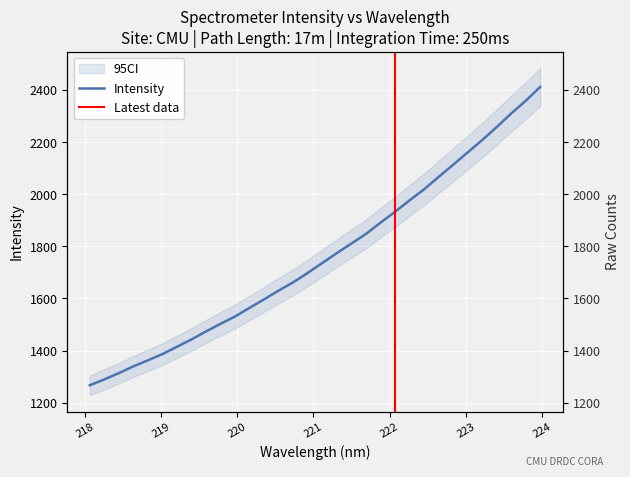

List the labels in order of value, smallest first.

218.0596, 218.2508, 218.442, 218.6332, 218.8244, 219.0156, 219.2067, 219.3979, 219.589, 219.7801, 219.9712, 220.1623, 220.3533, 220.5444, 220.7354, 220.9264, 221.1174, 221.3083, 221.4993, 221.6902, 221.8812, 222.0721, 222.263, 222.4538, 222.6447, 222.8355, 223.0264, 223.2172, 223.408, 223.5987, 223.7895, 223.9802